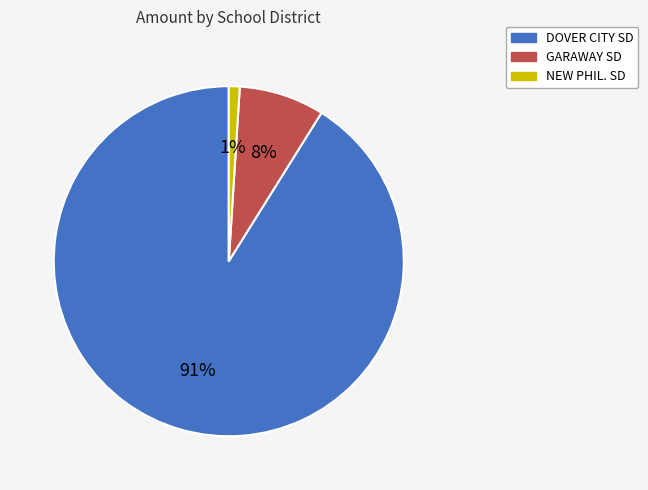

Which category has the smallest portion of the pie?

NEW PHIL. SD